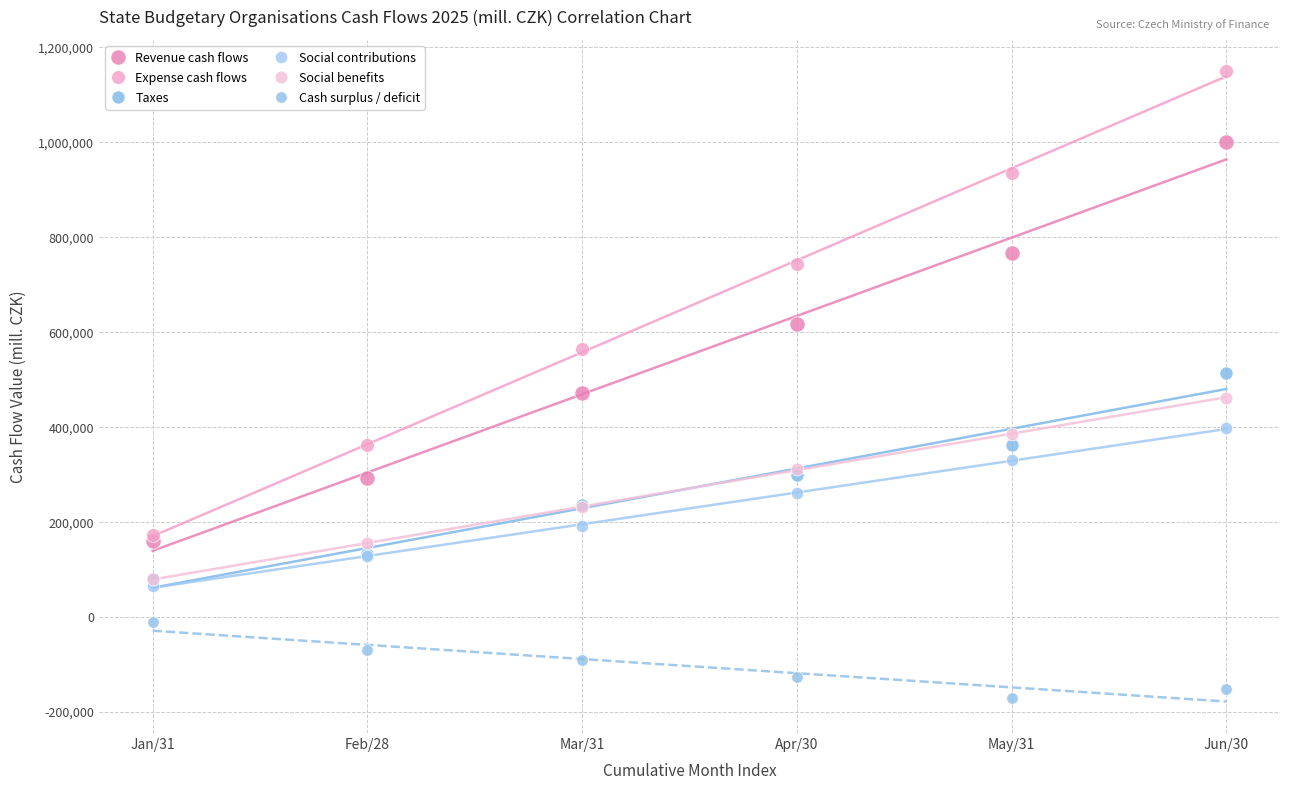

In the Expense cash flows series, what Y value is closest to 661100?

742777.5